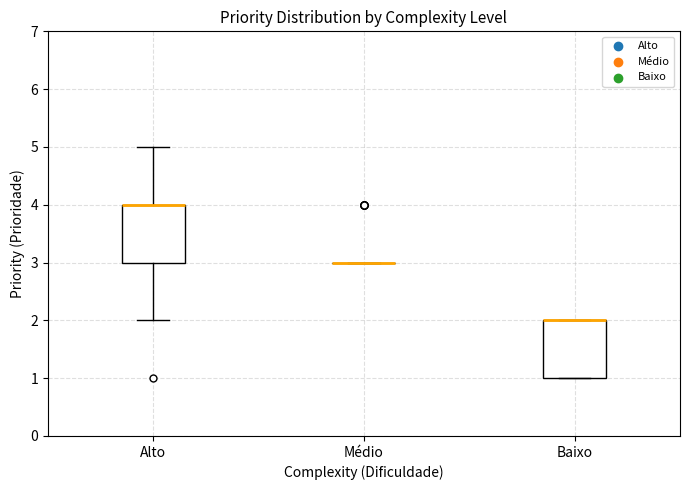

Reading left to right, read every box against the y-axis: the position of its median line, the range the box covers, and the ends of its whiskers. The values are not printed on the chart, so give them approximately, as read against the axis.

Alto: median 4 (drawn on the box's upper edge), box 3 to 4, whiskers 2 to 5
Médio: box collapsed to a line at 3, whiskers 3 to 3
Baixo: median 2 (drawn on the box's upper edge), box 1 to 2, whiskers 1 to 2